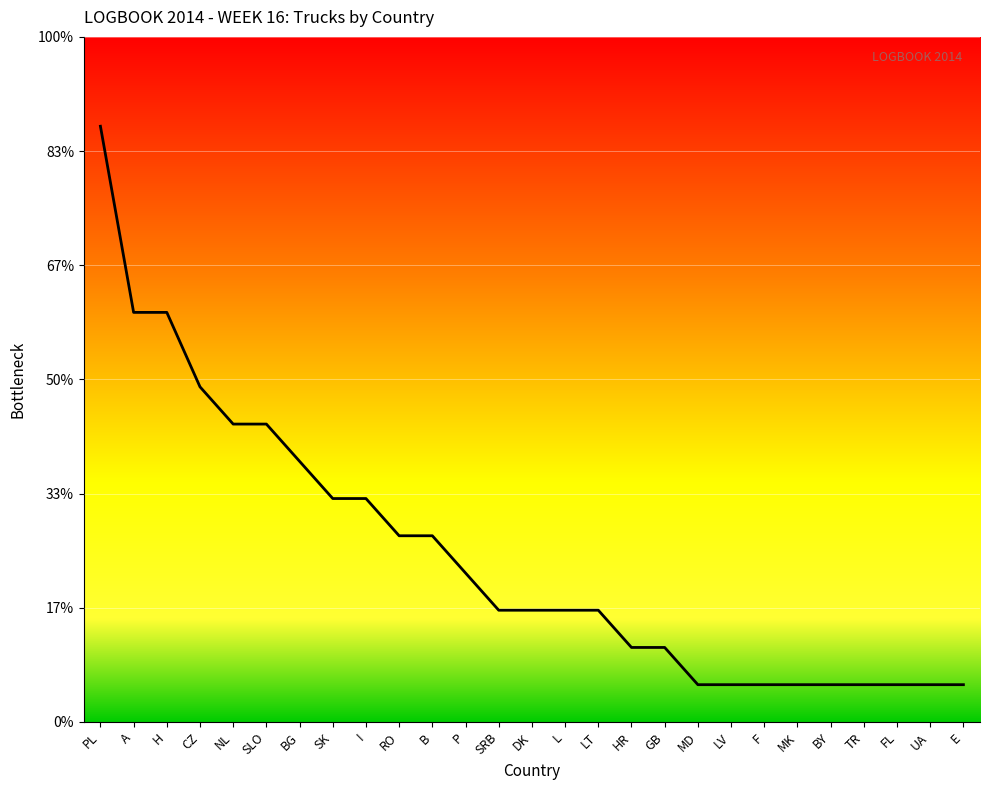

True or false: the data shows 2 at SLO.

False